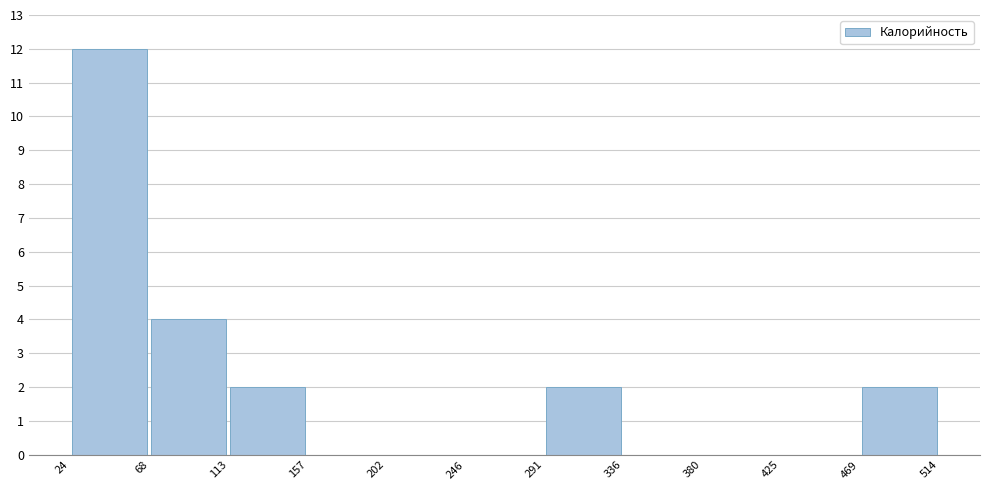

Reading left to right, transcribe this chart: for each bar, give the range it covers on the x-axis and its height. The values are not printed on the chart, so give them approximately, as read against the axis.

24 to 68: 12
68 to 113: 4
113 to 157: 2
157 to 202: 0
202 to 246: 0
246 to 291: 0
291 to 336: 2
336 to 380: 0
380 to 425: 0
425 to 469: 0
469 to 514: 2